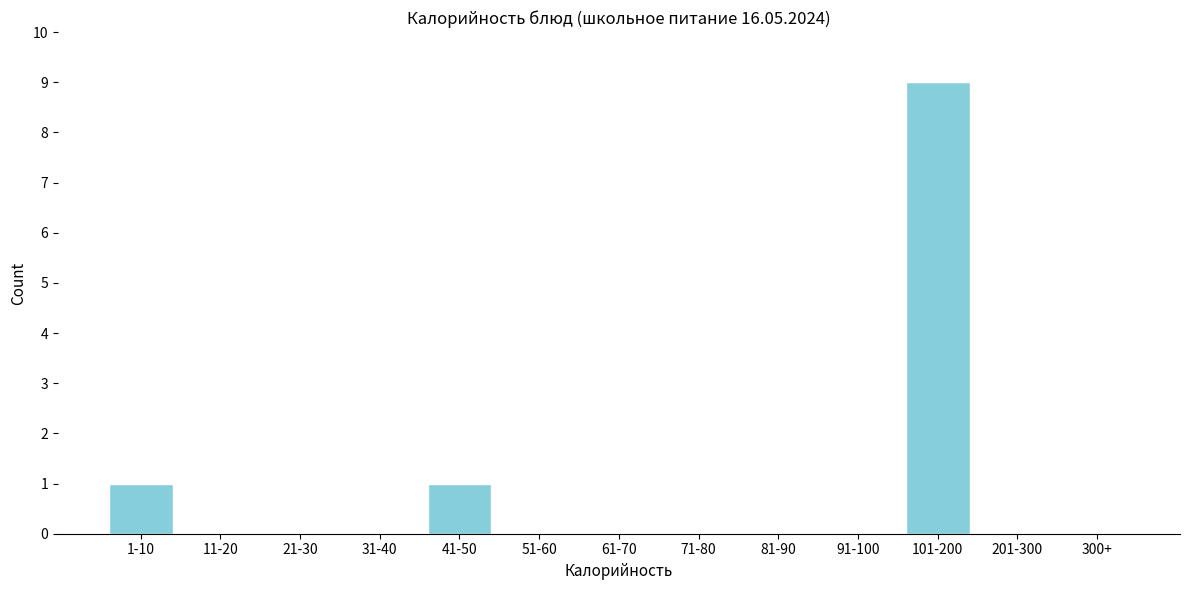

Reading right to left, transcribe all the data shown in this chart.

300+=0	201-300=0	101-200=9	91-100=0	81-90=0	71-80=0	61-70=0	51-60=0	41-50=1	31-40=0	21-30=0	11-20=0	1-10=1